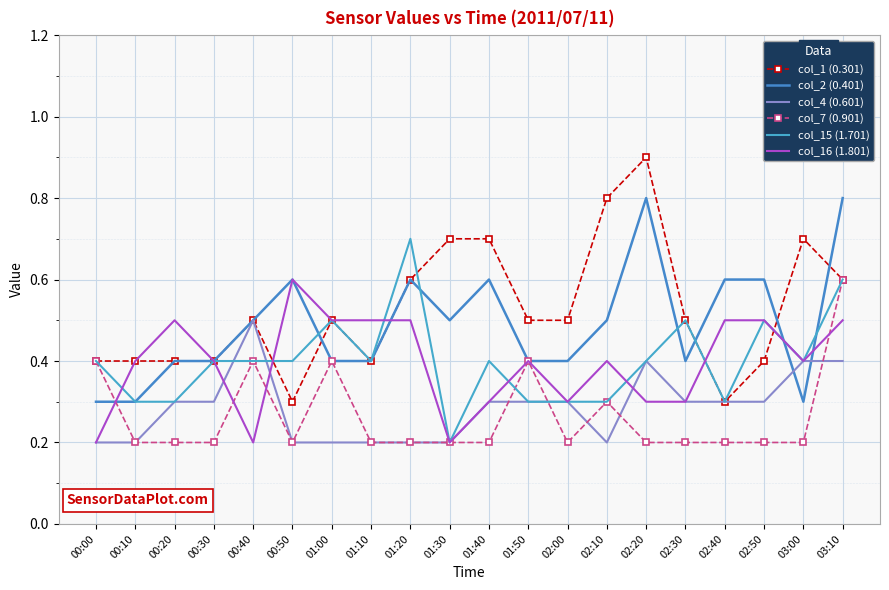

Reading left to right, what are all the values shown in this chart?

col_1 (0.301): 00:00=0.4	00:10=0.4	00:20=0.4	00:30=0.4	00:40=0.5	00:50=0.3	01:00=0.5	01:10=0.4	01:20=0.6	01:30=0.7	01:40=0.7	01:50=0.5	02:00=0.5	02:10=0.8	02:20=0.9	02:30=0.5	02:40=0.3	02:50=0.4	03:00=0.7	03:10=0.6
col_2 (0.401): 00:00=0.3	00:10=0.3	00:20=0.4	00:30=0.4	00:40=0.5	00:50=0.6	01:00=0.4	01:10=0.4	01:20=0.6	01:30=0.5	01:40=0.6	01:50=0.4	02:00=0.4	02:10=0.5	02:20=0.8	02:30=0.4	02:40=0.6	02:50=0.6	03:00=0.3	03:10=0.8
col_4 (0.601): 00:00=0.2	00:10=0.2	00:20=0.3	00:30=0.3	00:40=0.5	00:50=0.2	01:00=0.2	01:10=0.2	01:20=0.2	01:30=0.2	01:40=0.3	01:50=0.3	02:00=0.3	02:10=0.2	02:20=0.4	02:30=0.3	02:40=0.3	02:50=0.3	03:00=0.4	03:10=0.4
col_7 (0.901): 00:00=0.4	00:10=0.2	00:20=0.2	00:30=0.2	00:40=0.4	00:50=0.2	01:00=0.4	01:10=0.2	01:20=0.2	01:30=0.2	01:40=0.2	01:50=0.4	02:00=0.2	02:10=0.3	02:20=0.2	02:30=0.2	02:40=0.2	02:50=0.2	03:00=0.2	03:10=0.6
col_15 (1.701): 00:00=0.4	00:10=0.3	00:20=0.3	00:30=0.4	00:40=0.4	00:50=0.4	01:00=0.5	01:10=0.4	01:20=0.7	01:30=0.2	01:40=0.4	01:50=0.3	02:00=0.3	02:10=0.3	02:20=0.4	02:30=0.5	02:40=0.3	02:50=0.5	03:00=0.4	03:10=0.6
col_16 (1.801): 00:00=0.2	00:10=0.4	00:20=0.5	00:30=0.4	00:40=0.2	00:50=0.6	01:00=0.5	01:10=0.5	01:20=0.5	01:30=0.2	01:40=0.3	01:50=0.4	02:00=0.3	02:10=0.4	02:20=0.3	02:30=0.3	02:40=0.5	02:50=0.5	03:00=0.4	03:10=0.5